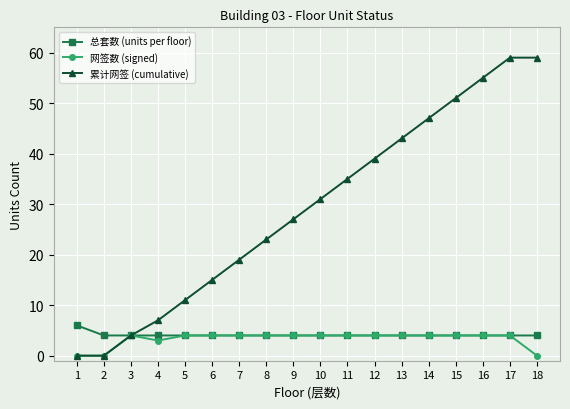

What are all the series names shown in the legend?

总套数 (units per floor), 网签数 (signed), 累计网签 (cumulative)